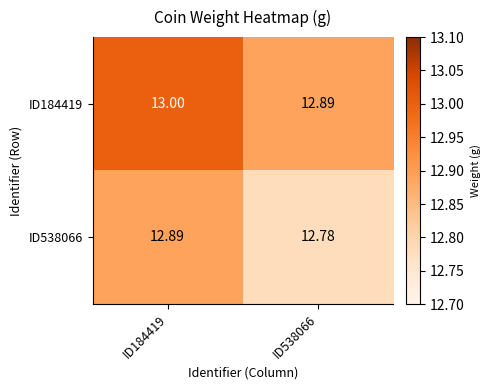

Is the value of ID538066 at ID538066 greater than the value of ID184419 at ID184419?

No